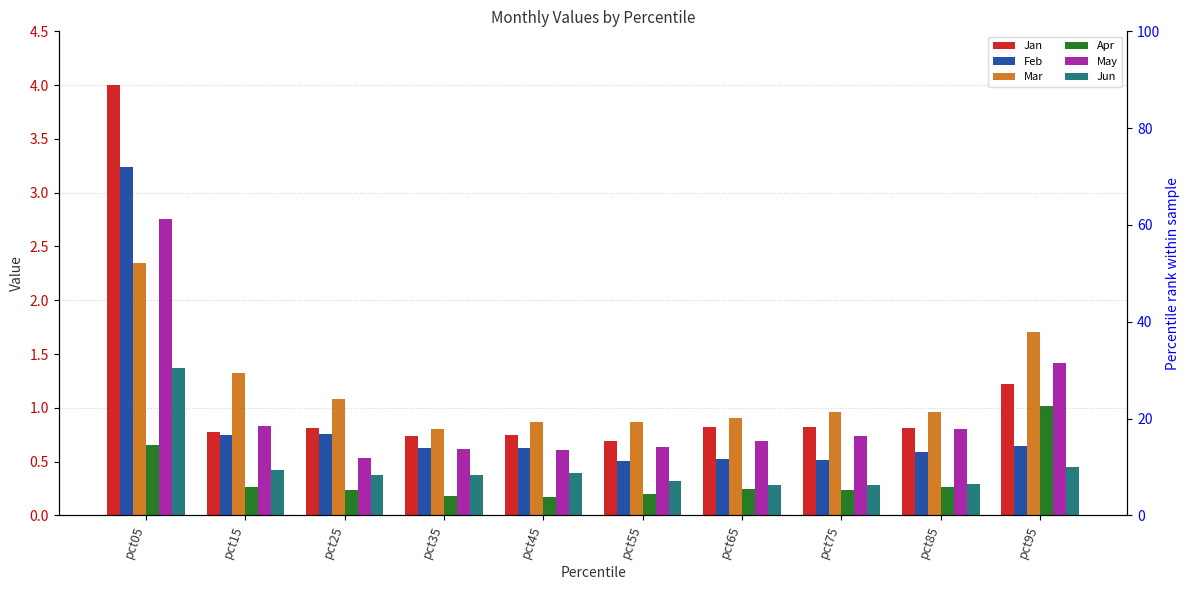

Which label corresponds to the smallest value in the chart?

pct45